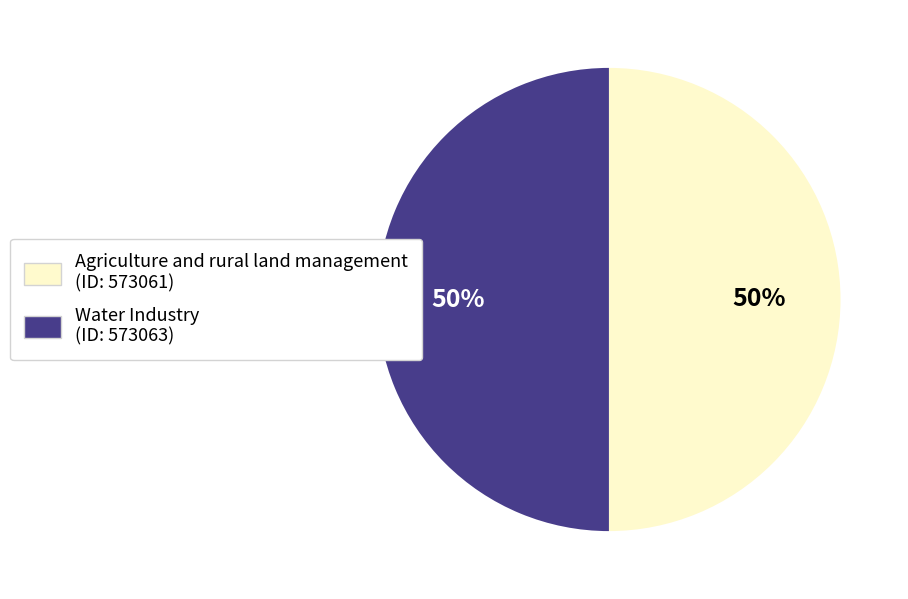

The Agriculture and rural land management slice represents 36% of the pie. True or false?

False